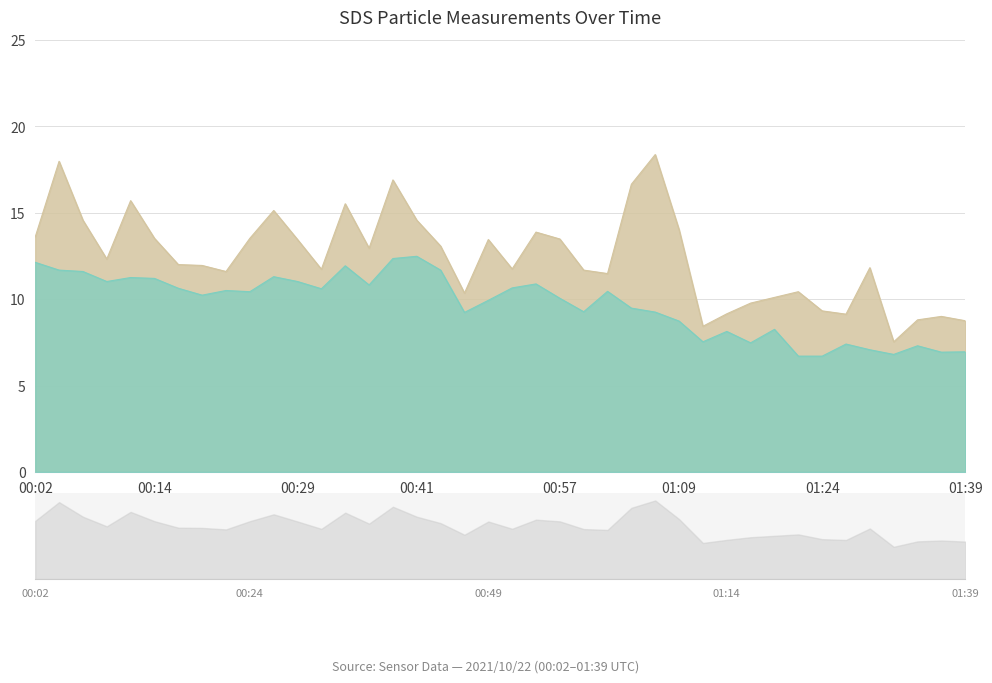

How many interior local peaks does the SDS_P1 series have?

11